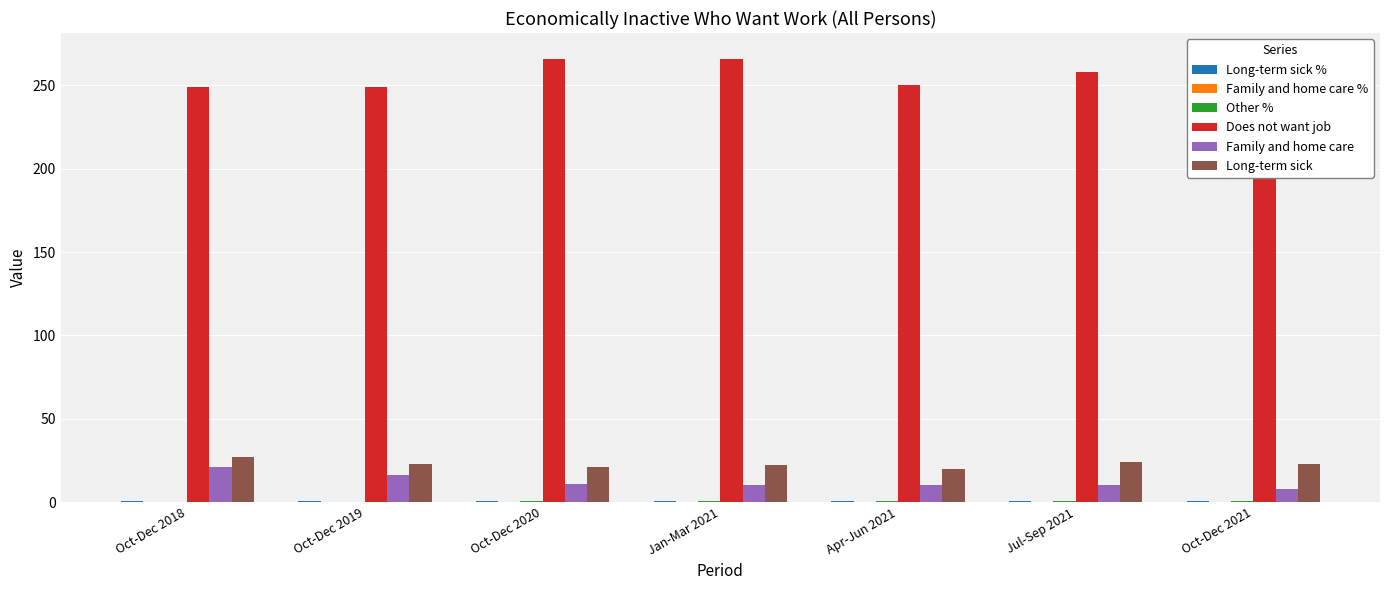

What is the difference between the highest and lowest values at Apr-Jun 2021?

249.8